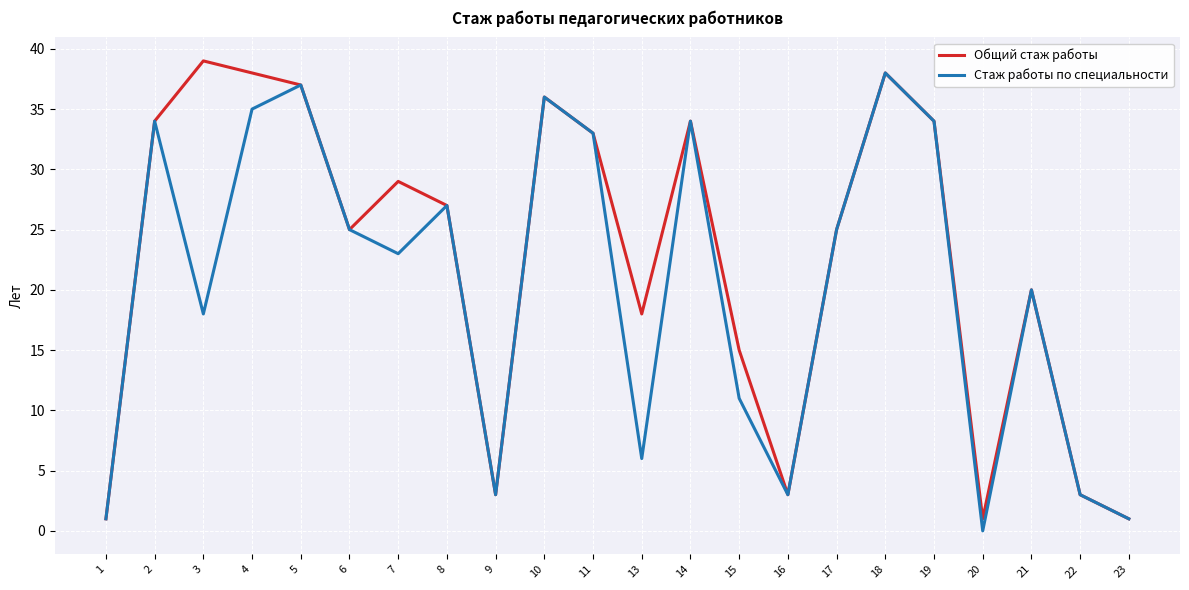

Which series has the largest total across all categories?

Общий стаж работы